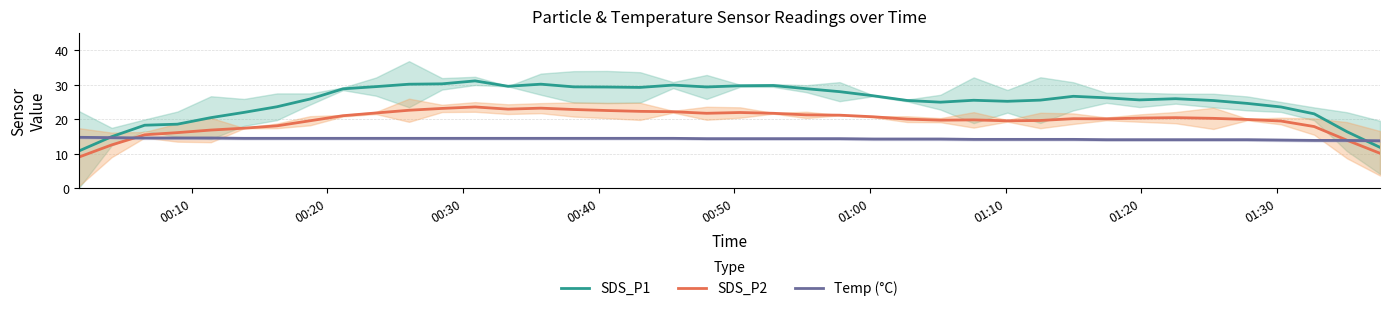

What is the highest value of the SDS_P2 series?

23.6